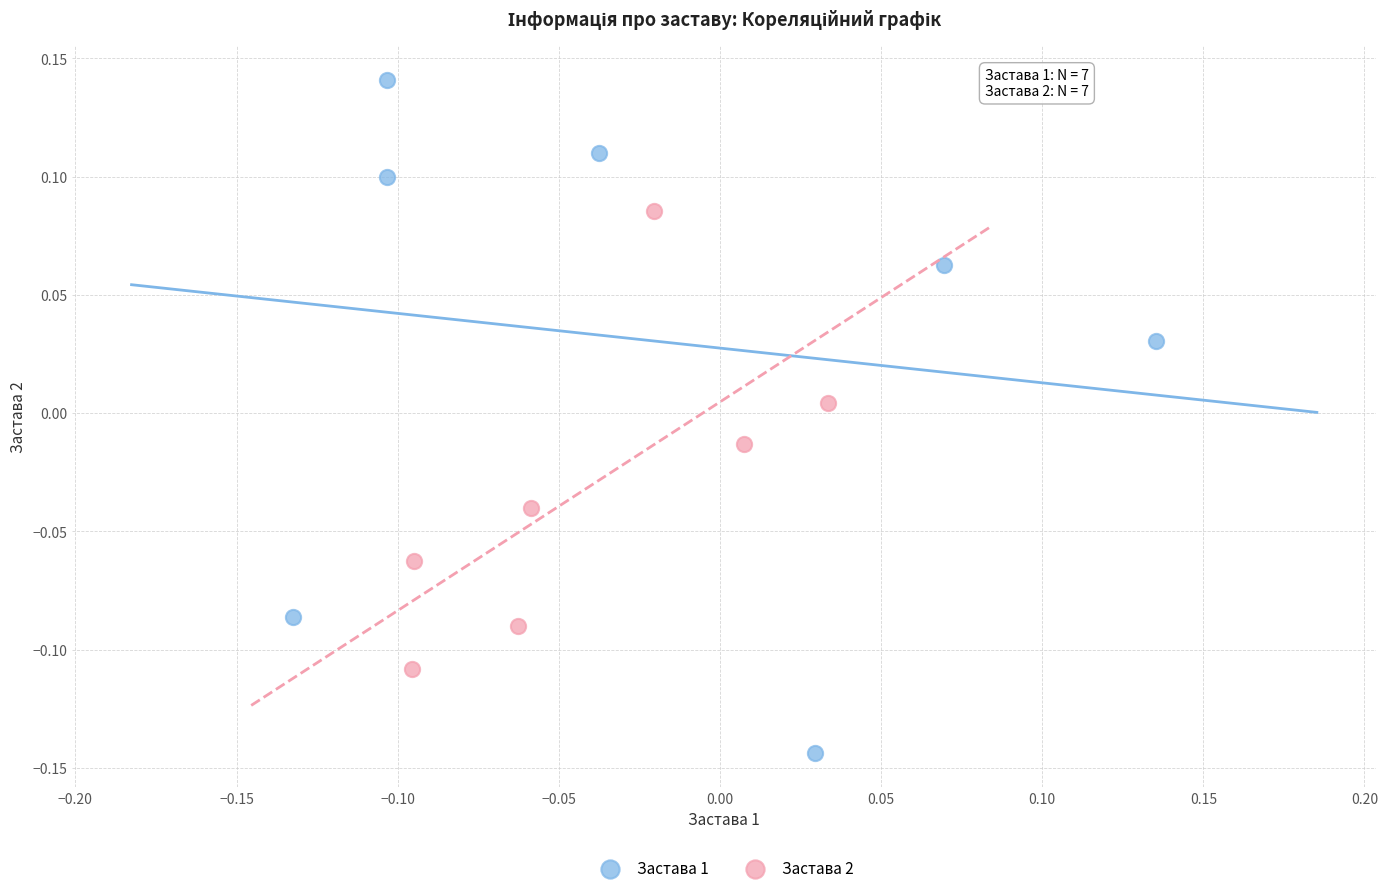

Which series reaches the minimum Y coordinate?

Застава 1